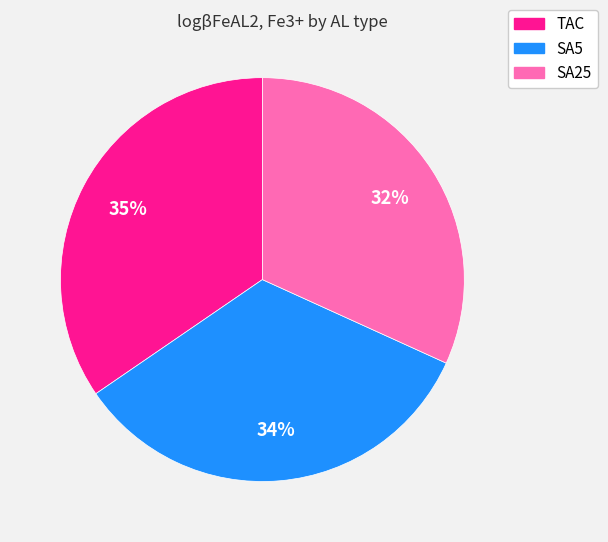

Combined, do SA25 and TAC account for over 50%?

Yes